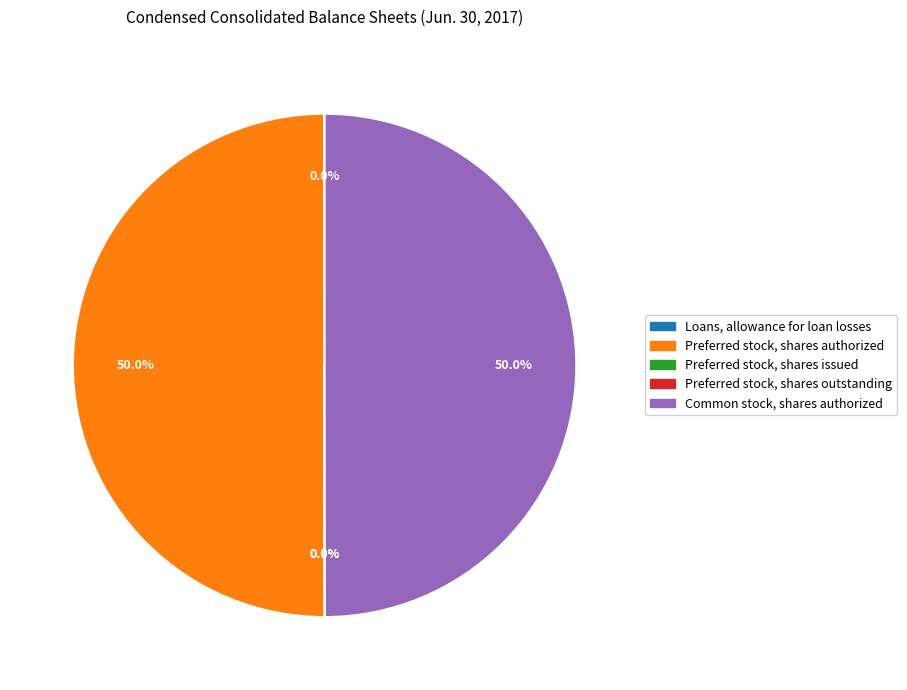

To the nearest percent, what is the average slice percentage?

20%